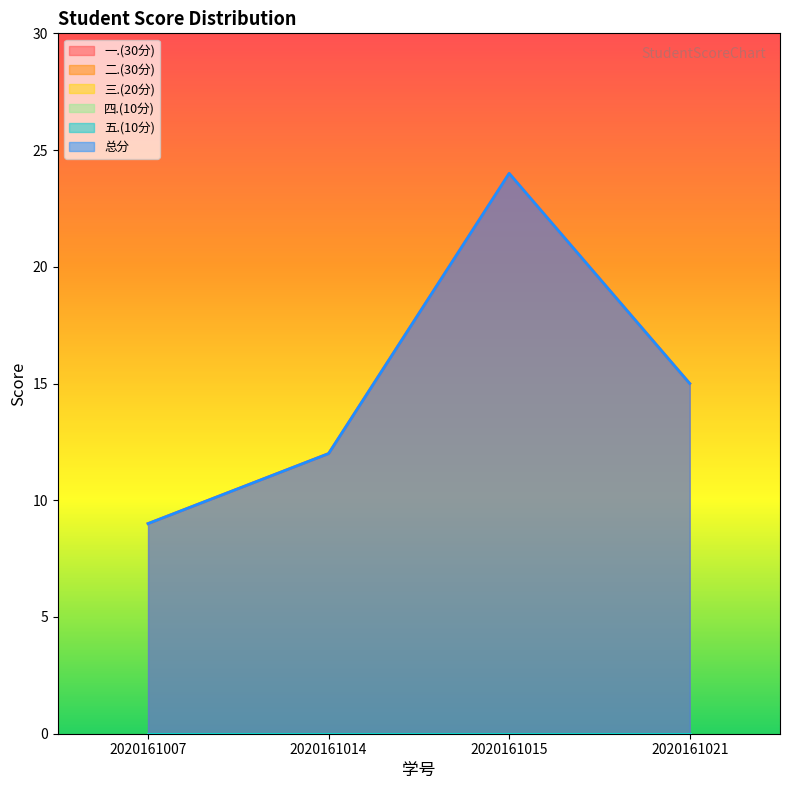

True or false: 一.(30分) and 三.(20分) intersect in this chart.

False